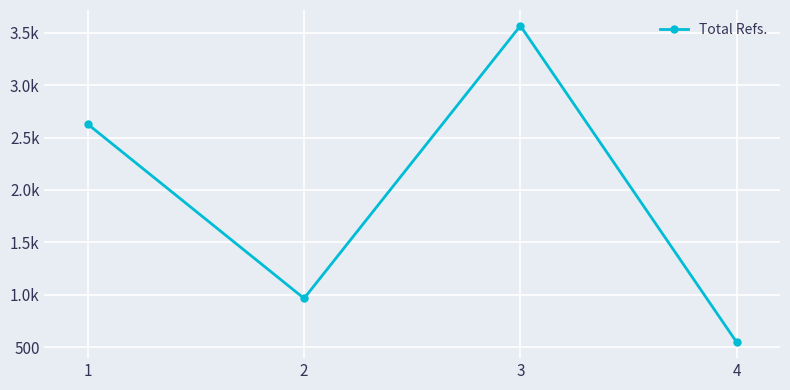

Does the chart have visible grid lines?

Yes